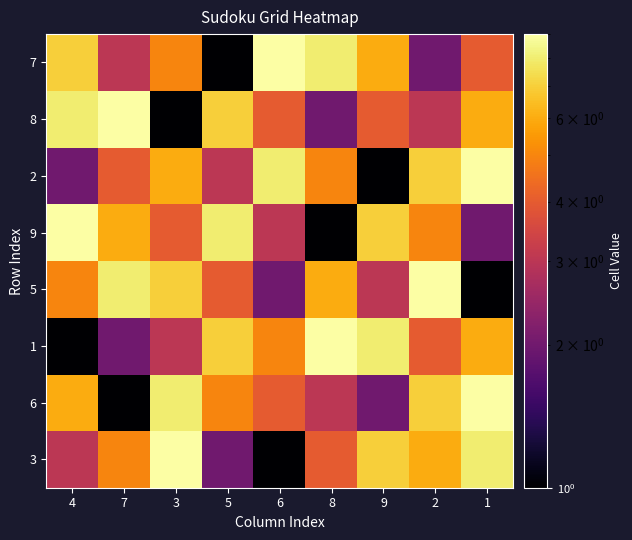

What is the maximum value shown in the chart?

9